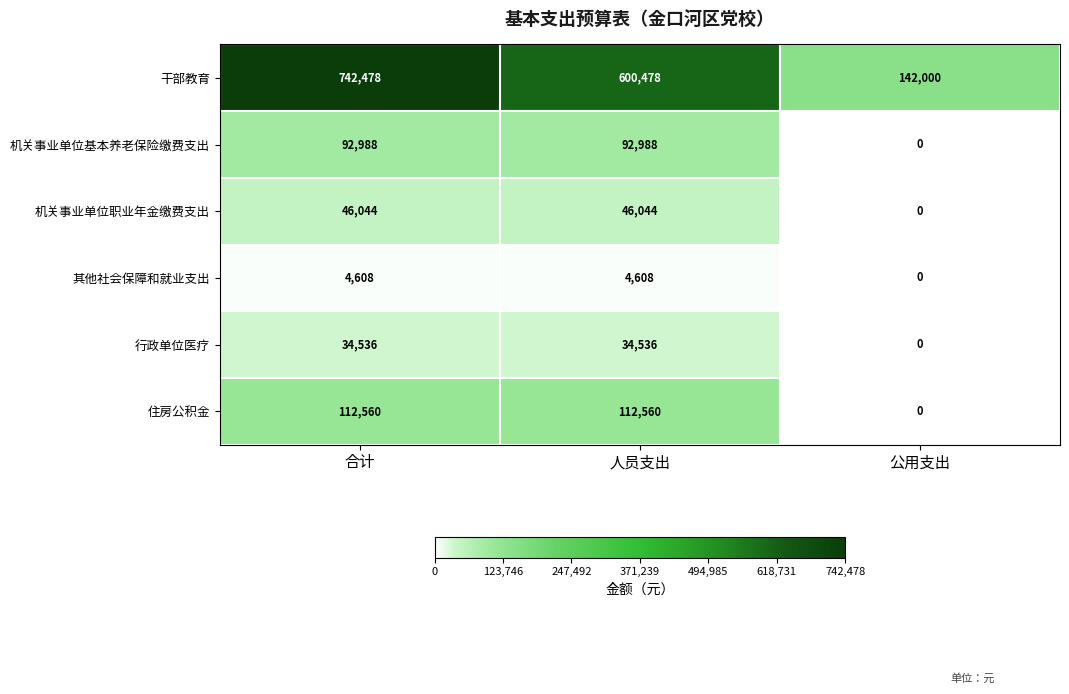

Between 人员支出 and 公用支出, which series saw the biggest shift?

干部教育